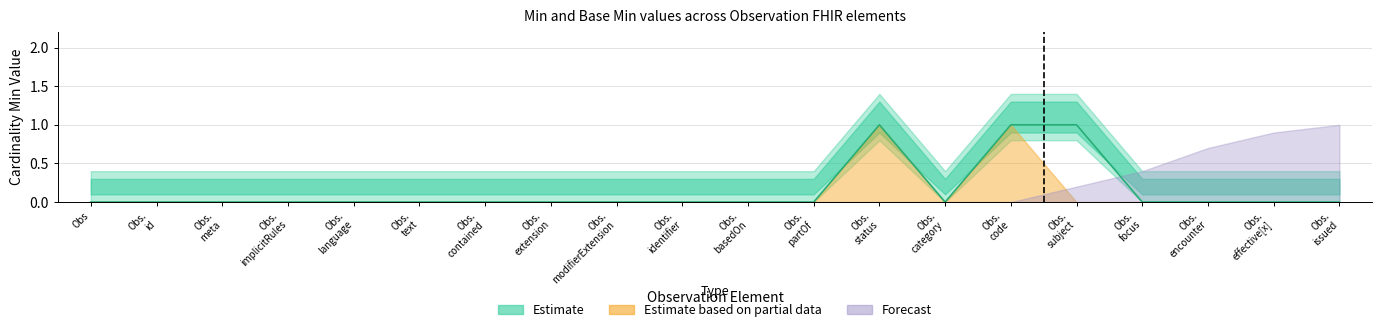

What are all the series names shown in the legend?

Estimate, Estimate based on partial data, Forecast